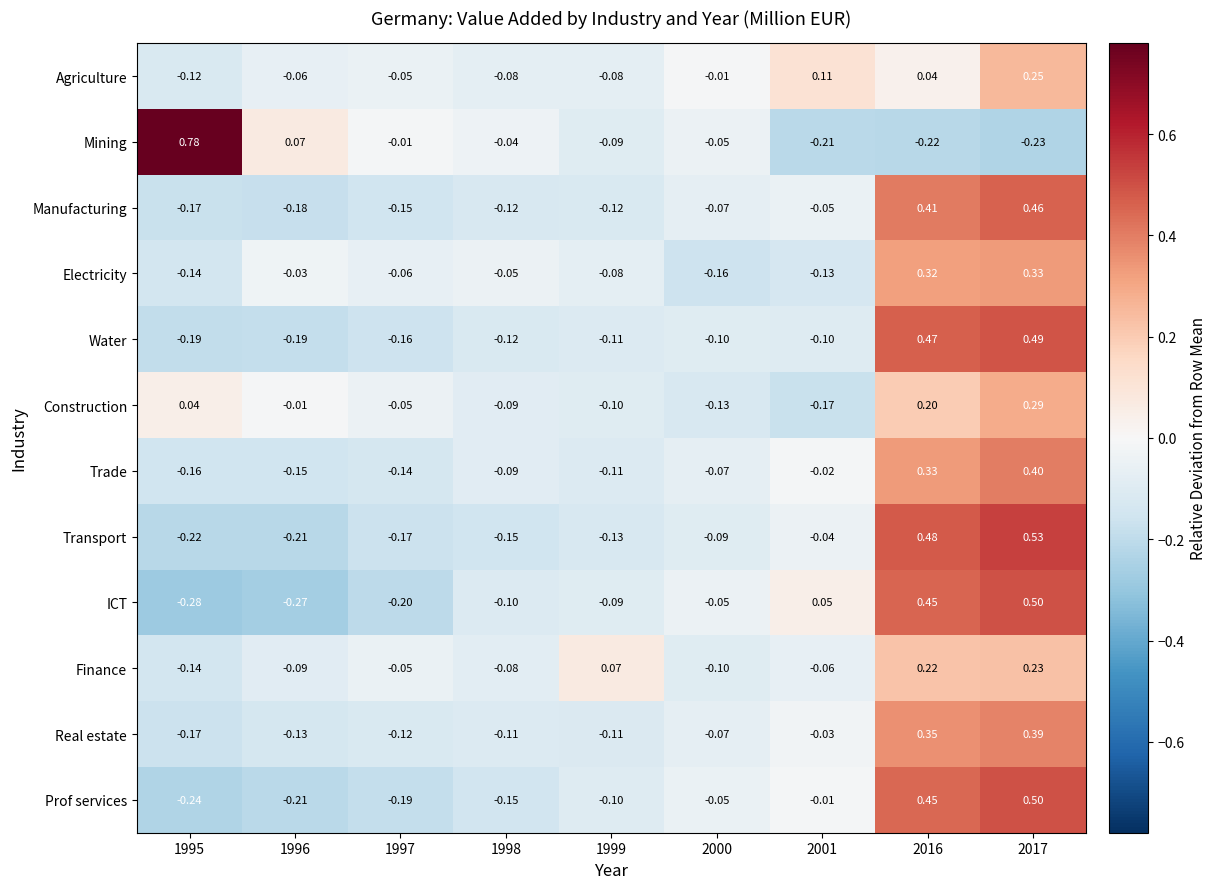

Between 1997 and 2000, which series saw the biggest shift?

ICT